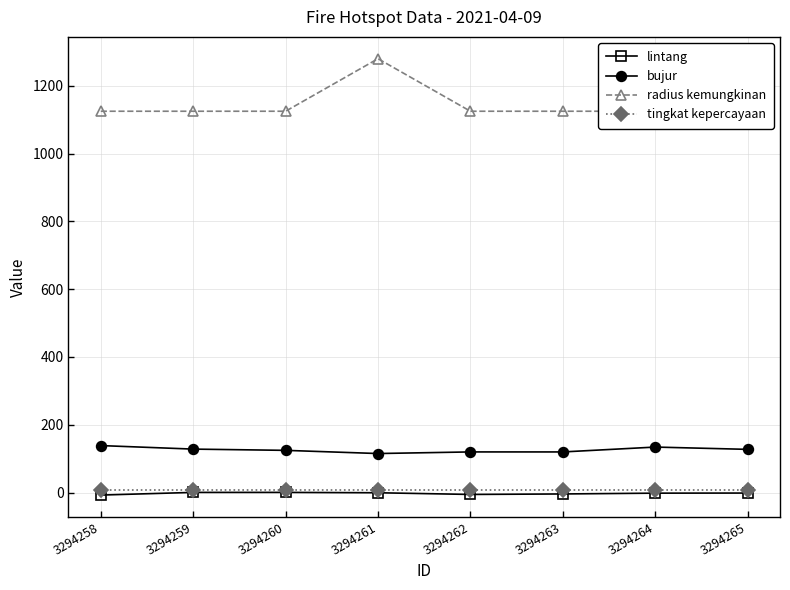

What is the difference between the highest and lowest values at 3294259?

1124.5